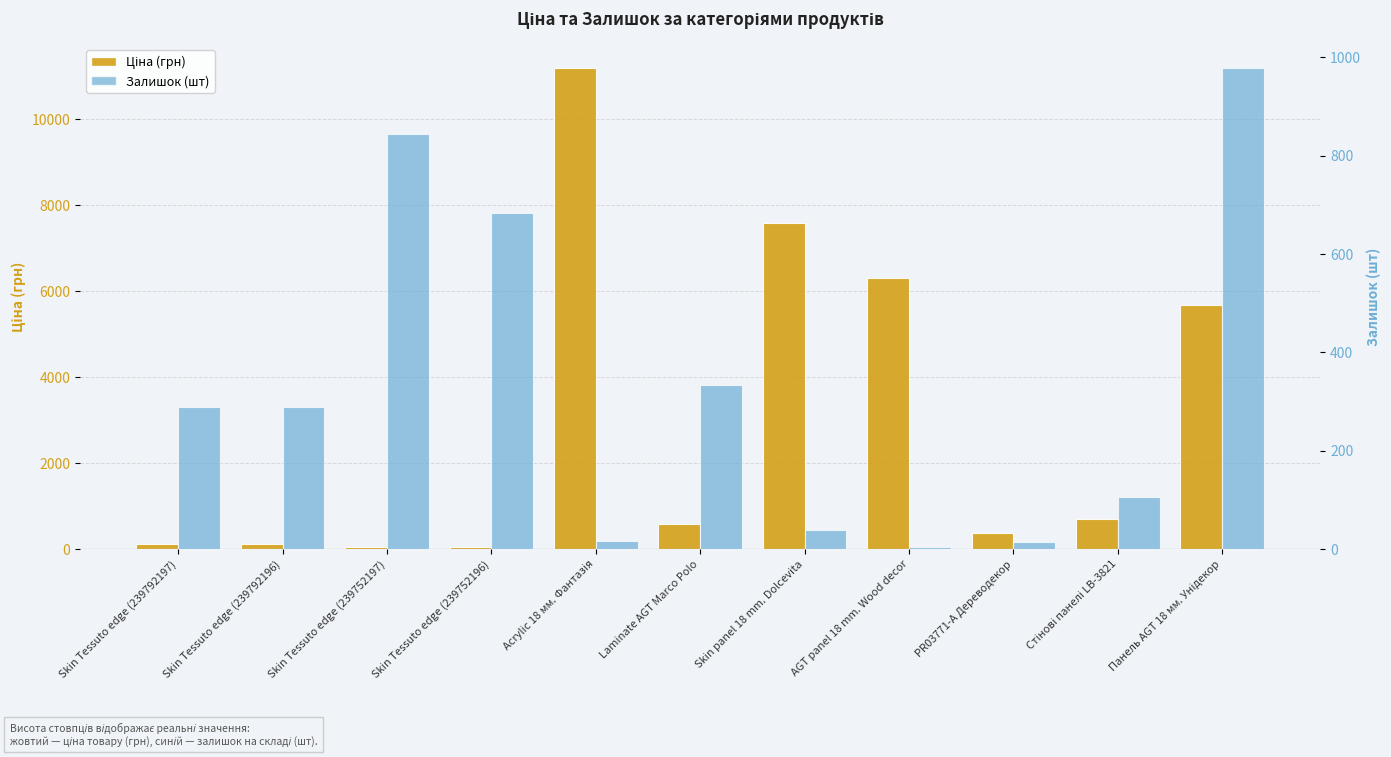

Reading left to right, transcribe all the data shown in this chart.

Ціна (грн): Skin Tessuto edge (239792197)=114.1	Skin Tessuto edge (239792196)=114.1	Skin Tessuto edge (239752197)=57.0	Skin Tessuto edge (239752196)=57.0	Acrylic 18 мм. Фантазія=11188.2	Laminate AGT Marco Polo=589.9	Skin panel 18 mm. Dolcevita=7596.5	AGT panel 18 mm. Wood decor=6308.8	PR03771-А Дереводекор=369.5	Стінові панелі LB-3821=694.3	Панель AGT 18 мм. Унідекор=5673.8
Залишок (шт): Skin Tessuto edge (239792197)=289.0	Skin Tessuto edge (239792196)=290.0	Skin Tessuto edge (239752197)=845.0	Skin Tessuto edge (239752196)=683.0	Acrylic 18 мм. Фантазія=17.0	Laminate AGT Marco Polo=334.0	Skin panel 18 mm. Dolcevita=39.0	AGT panel 18 mm. Wood decor=4.0	PR03771-А Дереводекор=15.0	Стінові панелі LB-3821=106.0	Панель AGT 18 мм. Унідекор=978.0